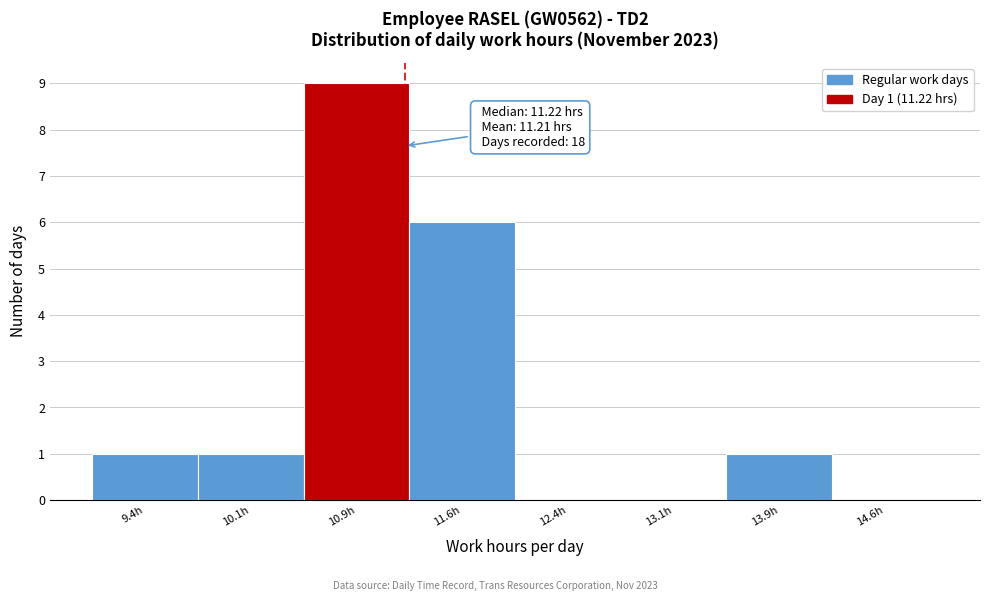

Over which range of the x-axis is the bar tallest?

10.50 to 11.25